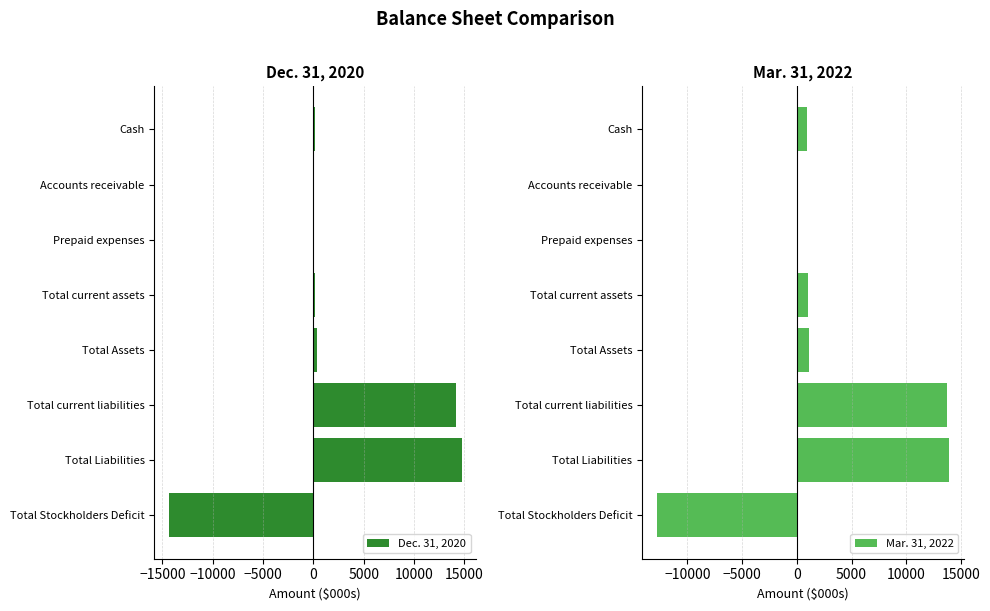

The value of Mar. 31, 2022 at Cash is 974. True or false?

True